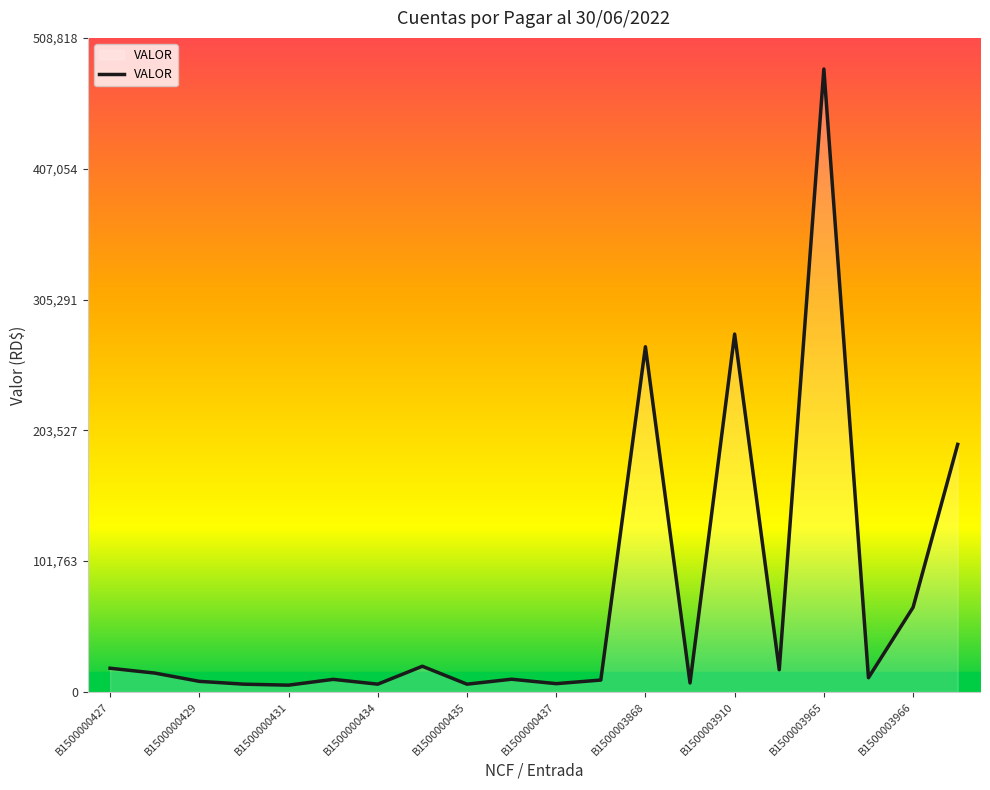

How many distinct data groups are displayed?

1